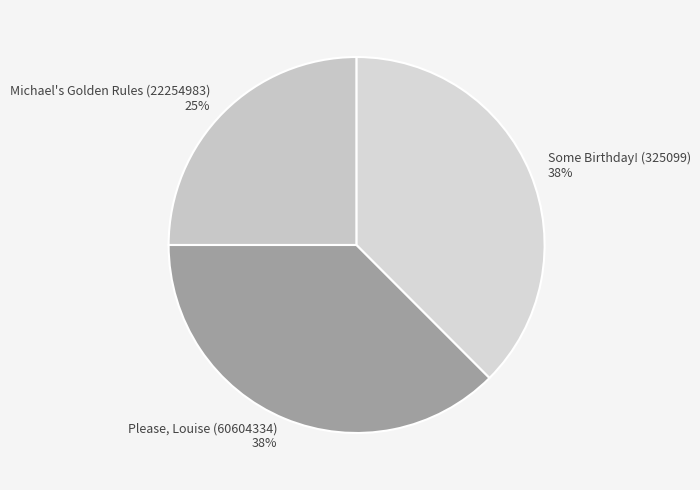

Is there any slice that represents more than half of the pie?

No